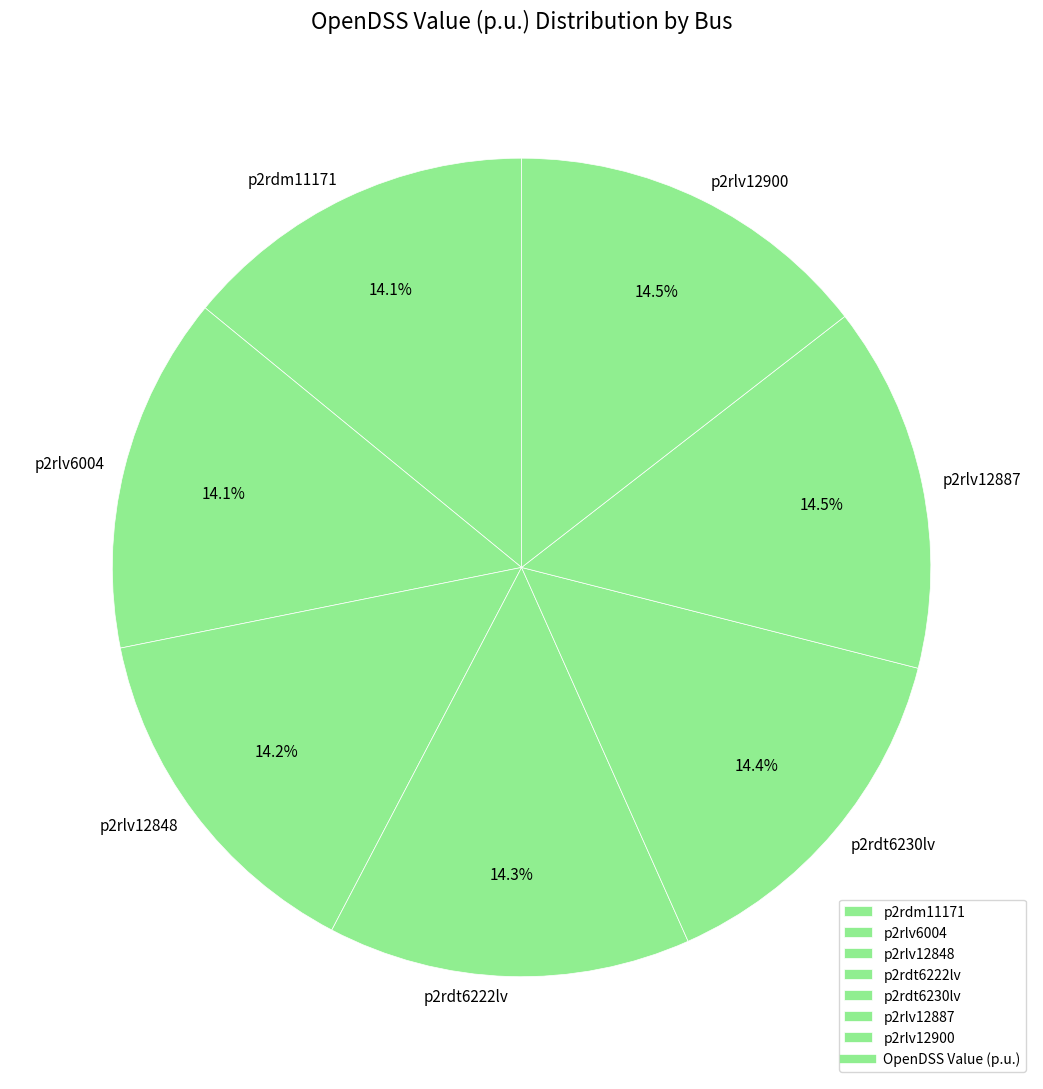

What is the ratio of the value at p2rdt6230lv to the value at p2rlv12887?

1.0